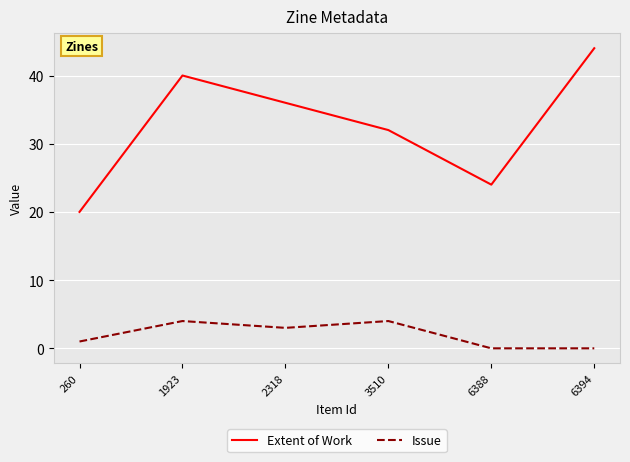

What is the difference between the maximum and minimum values in the Issue series?

4